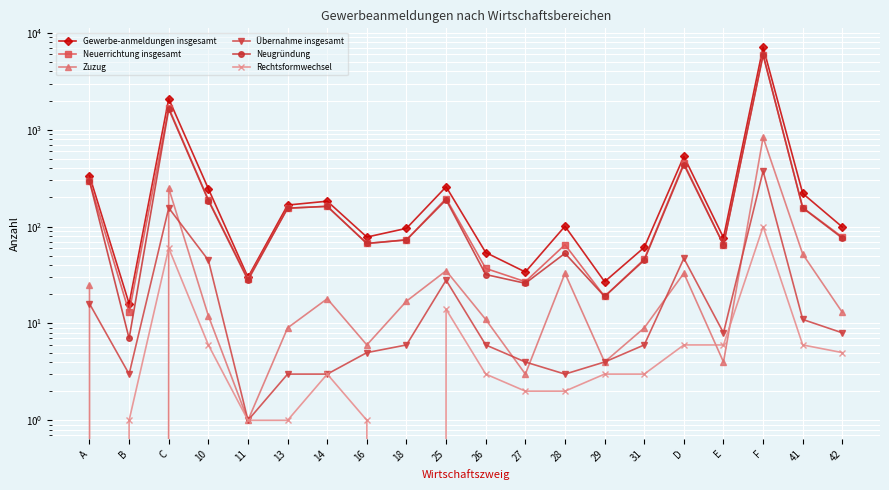

True or false: Gewerbe-anmeldungen insgesamt has a value of 272 at 14.

False